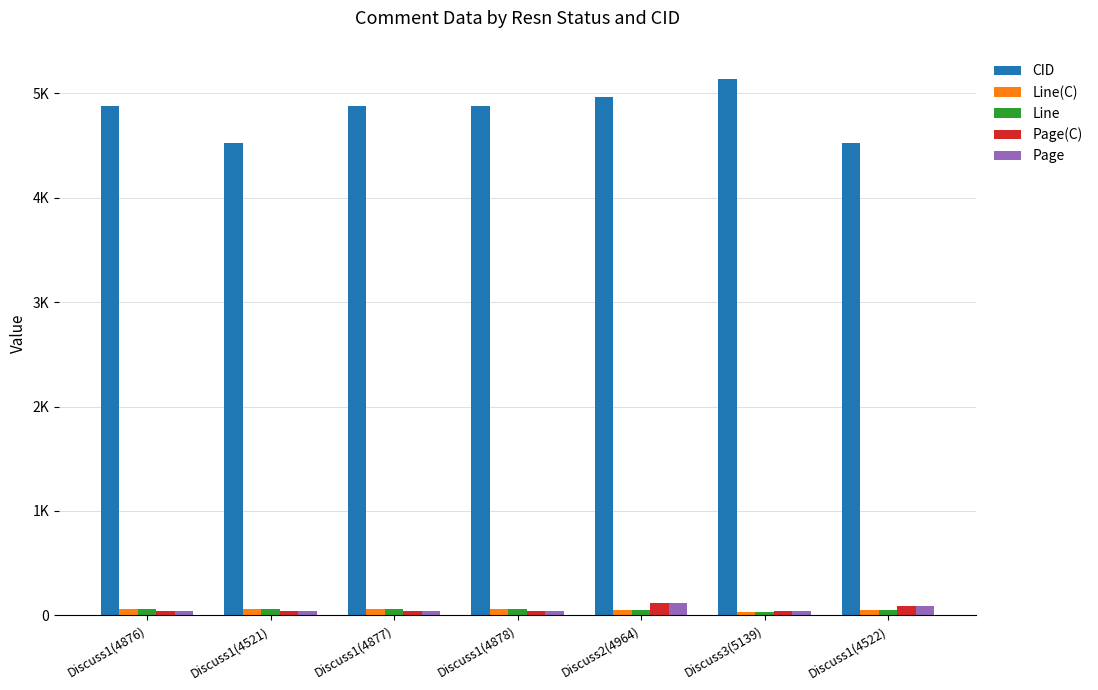

What are all the series names shown in the legend?

CID, Line(C), Line, Page(C), Page